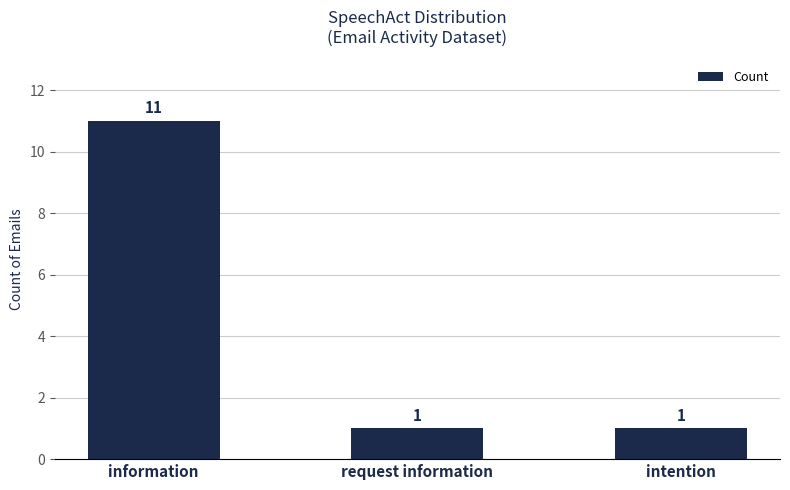

How many data points does each series have?

3